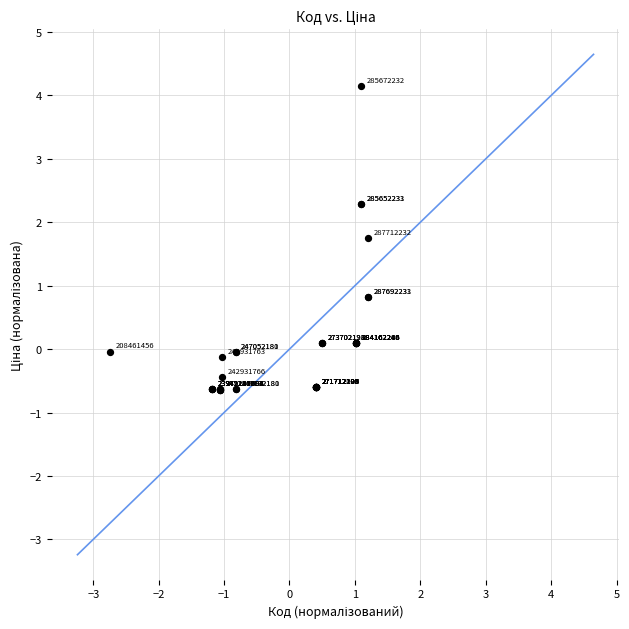

What Y value in the scatter plot is closest to 1?

0.8